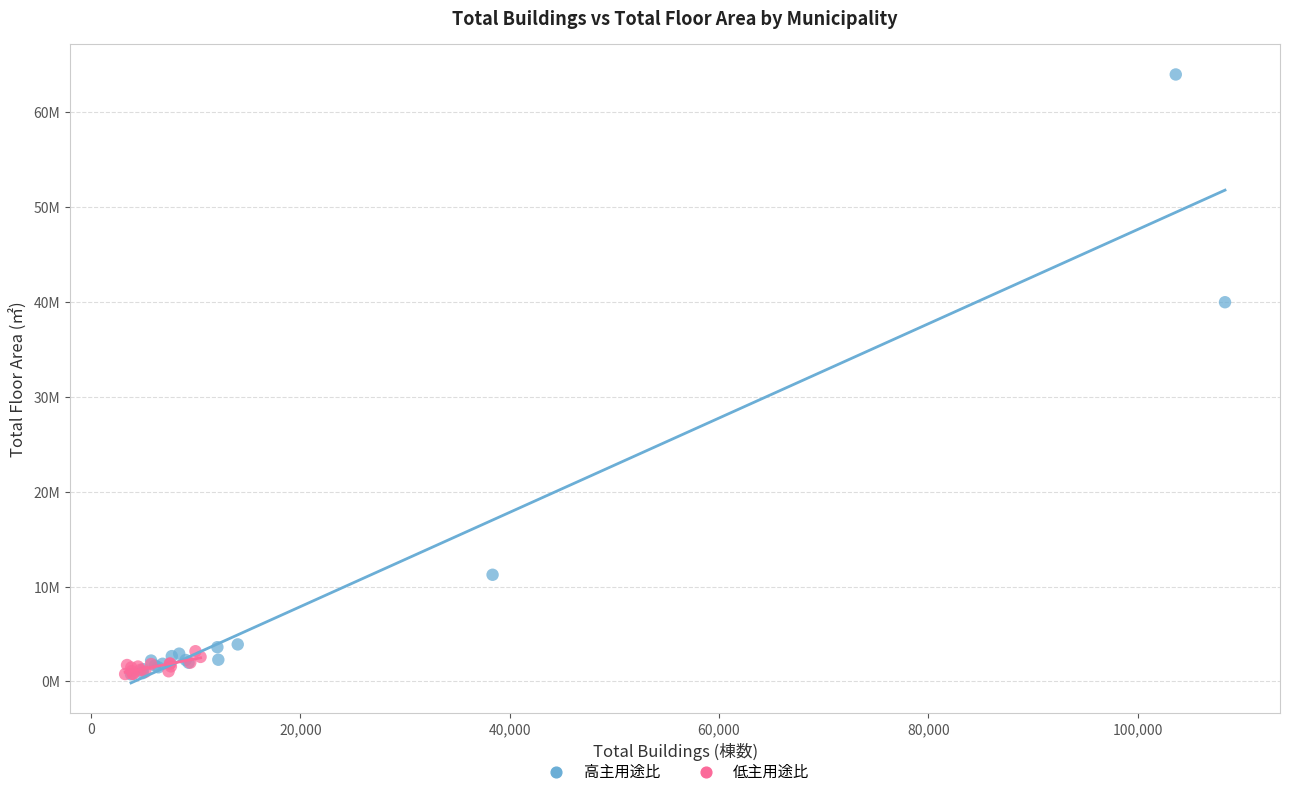

Which series reaches the maximum Y coordinate?

高主用途比